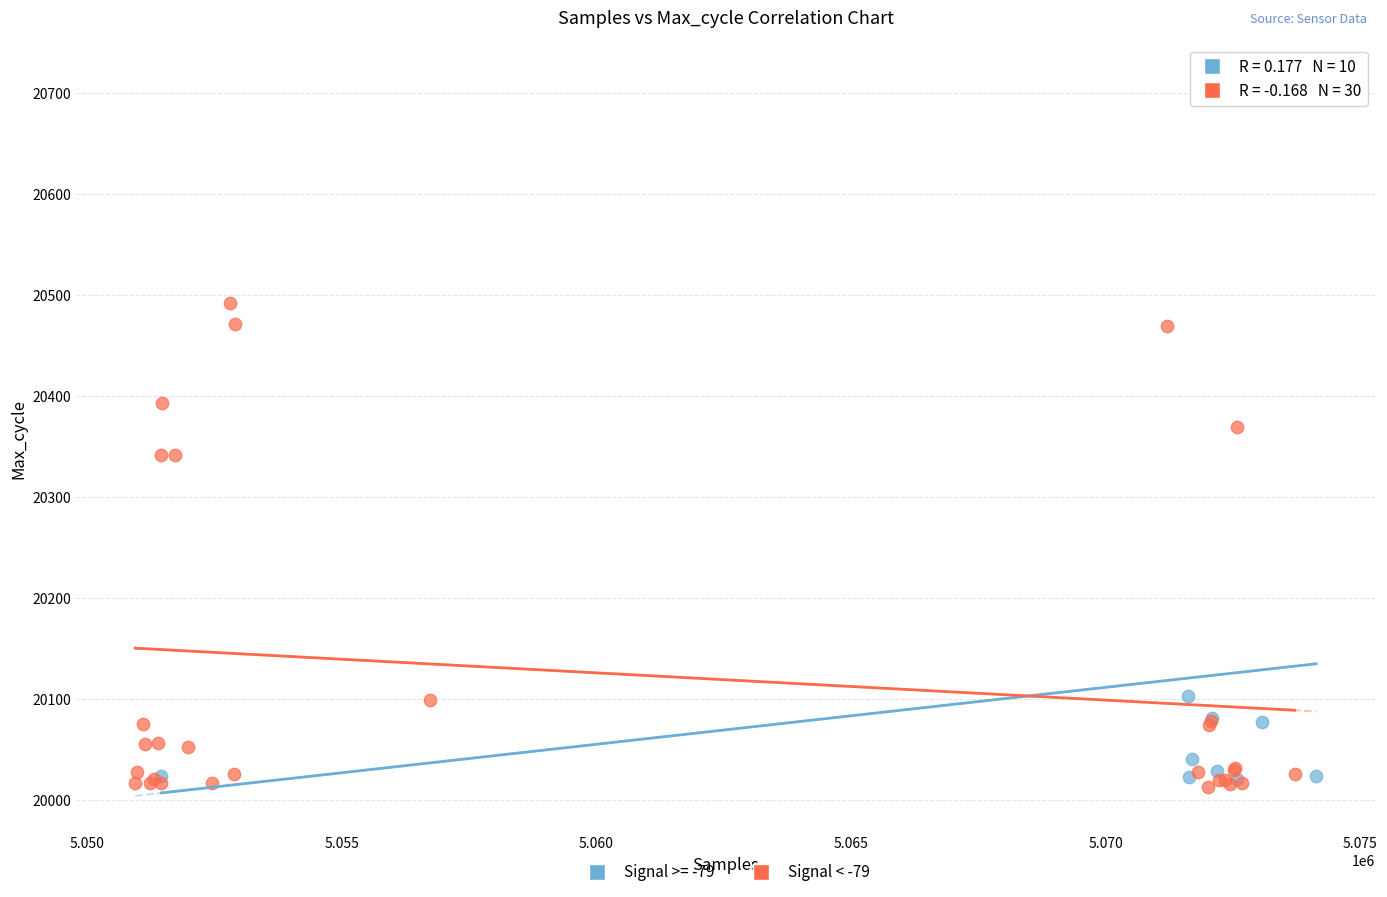

Which series contains the highest Y value?

Signal >= -79